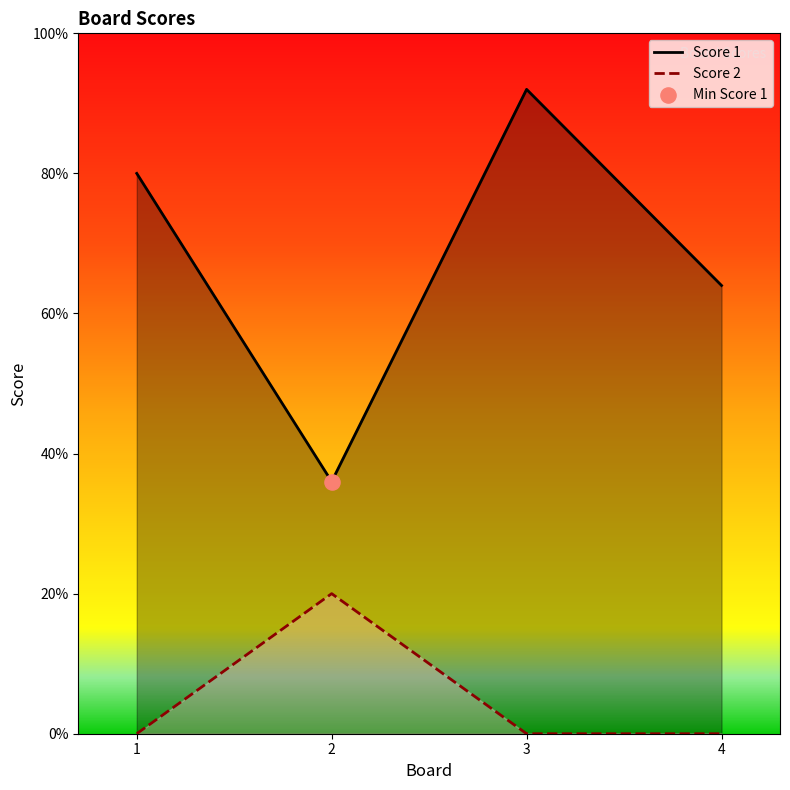

Which series contains the highest Y value?

Score 1